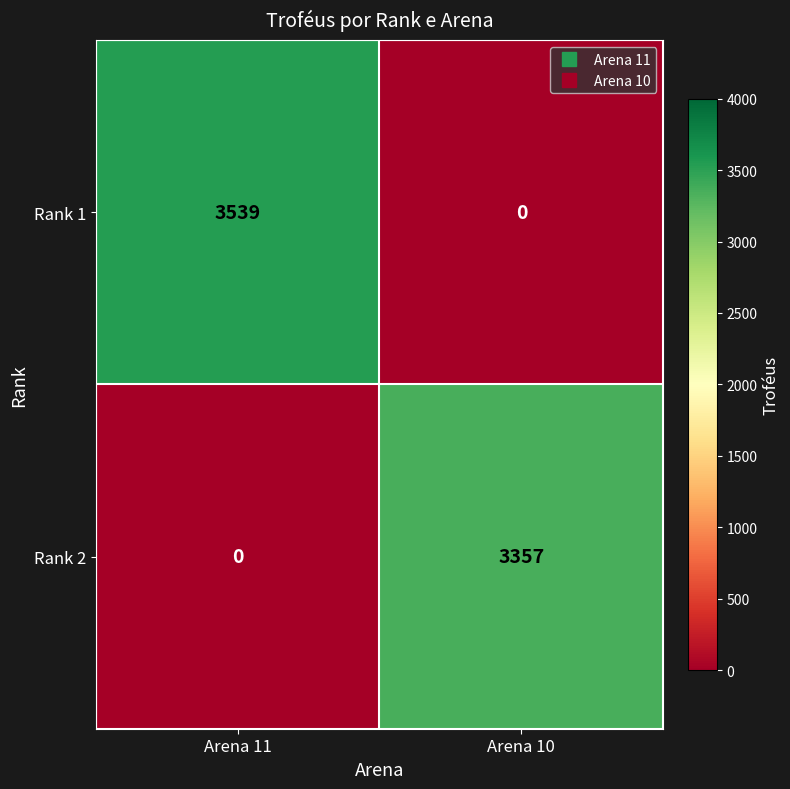

True or false: Rank 2 has a value of -1836 at Arena 11.

False